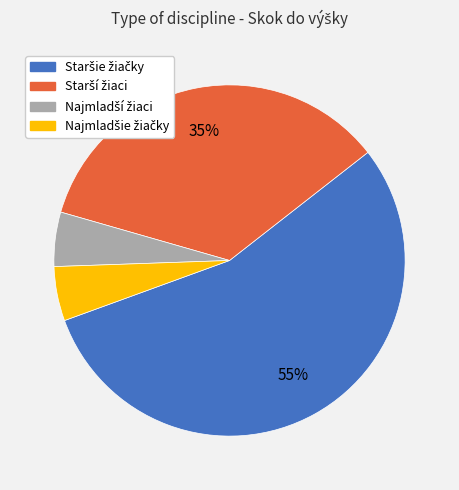

Is there any slice that represents more than half of the pie?

Yes